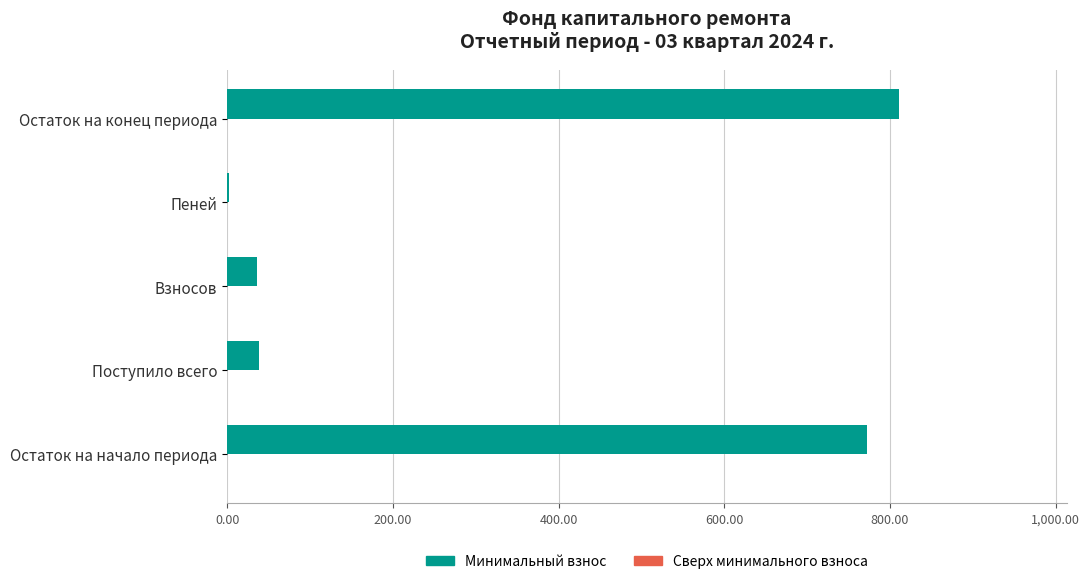

What is the ratio of the value at Остаток на начало периода to the value at Остаток на конец периода?

1.0